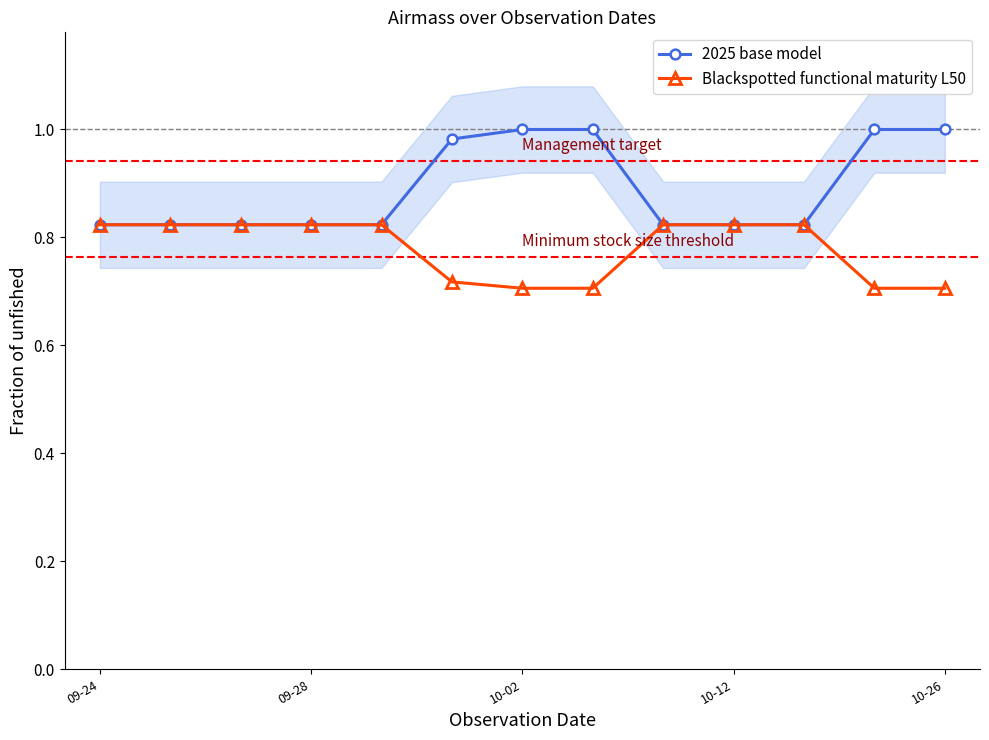

Is it true that Blackspotted functional maturity L50 equals 0.7 at 11?

True